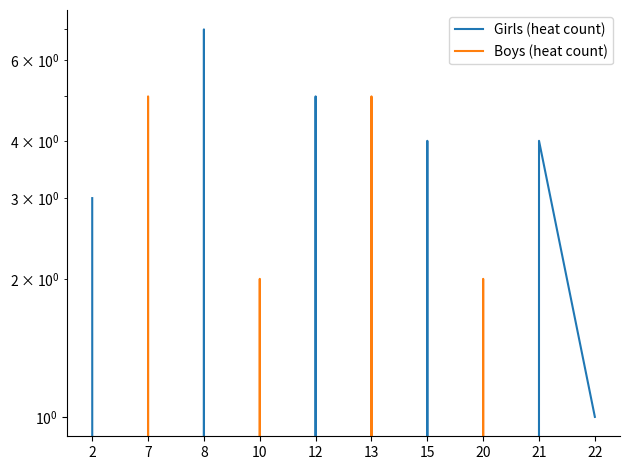

True or false: Boys (heat count) has more than 2 interior local peaks.

True